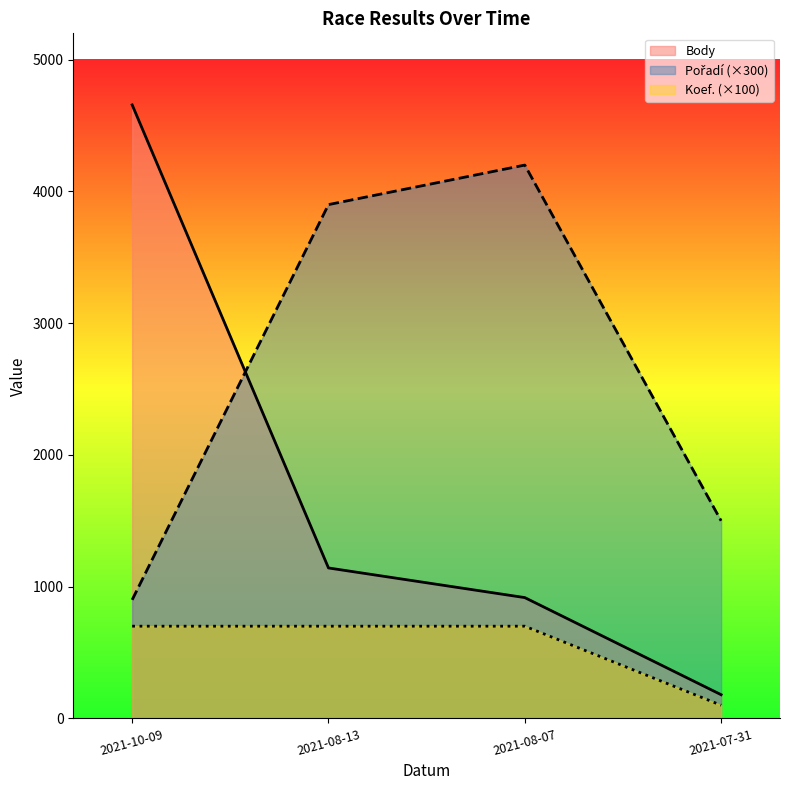

Rank the series at 2021-08-13 from highest to lowest value.

Pořadí, Body, Koef.